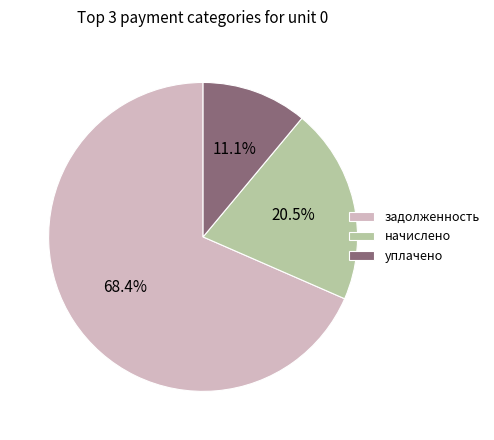

Which has a higher value, уплачено or задолженность?

задолженность